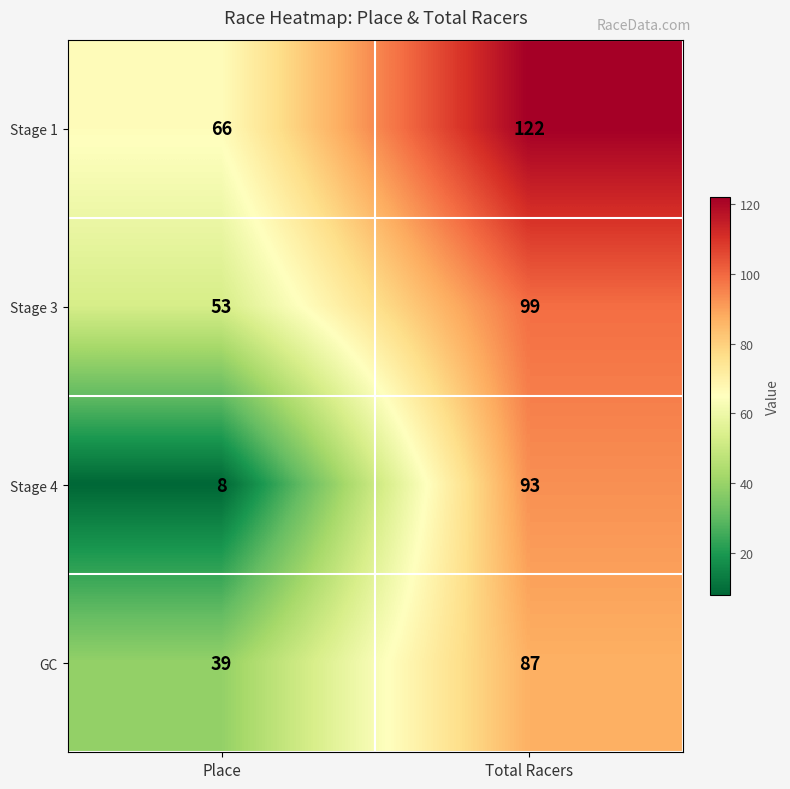

The value of Stage 3 at Place is 53. True or false?

True